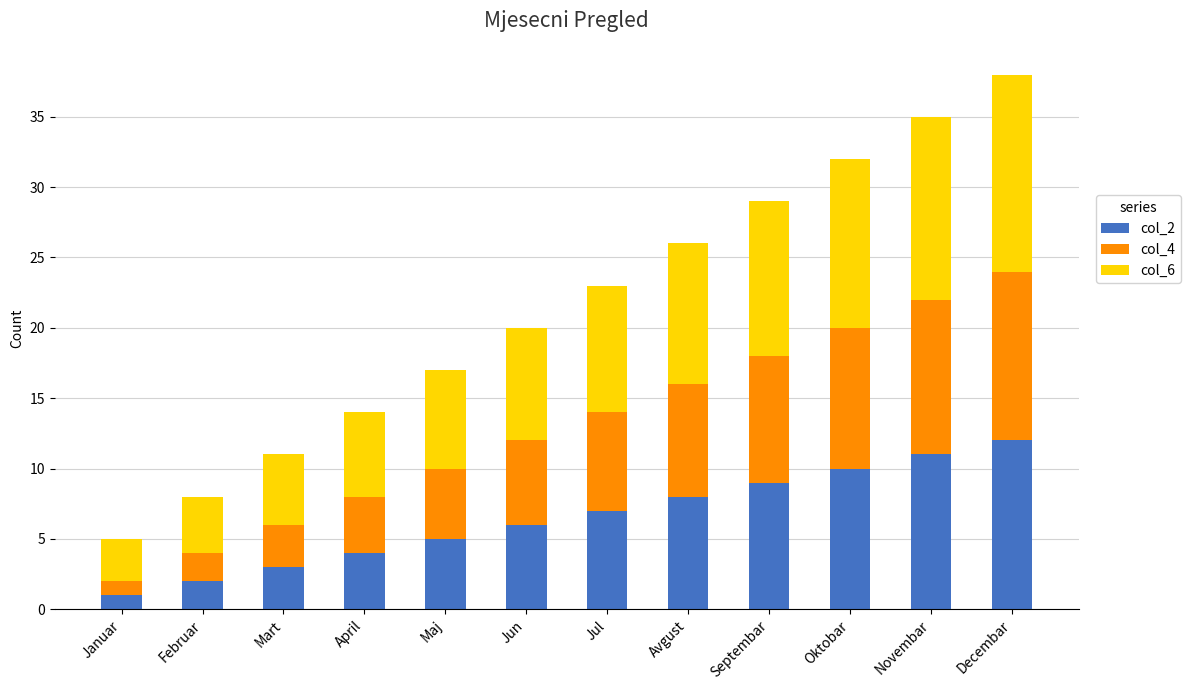

What is the total value across all series at Septembar?

29